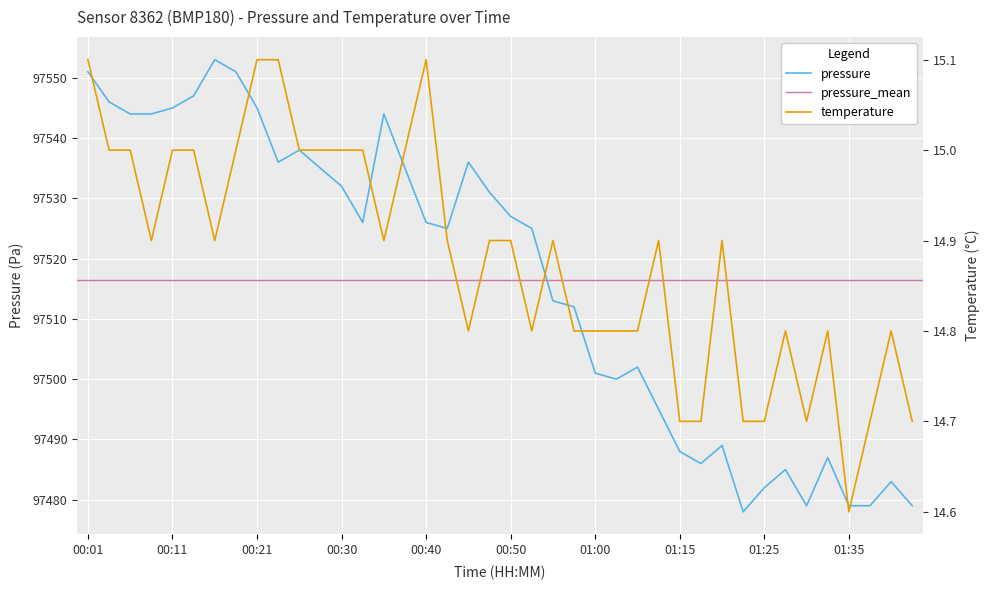

True or false: pressure and temperature intersect in this chart.

False